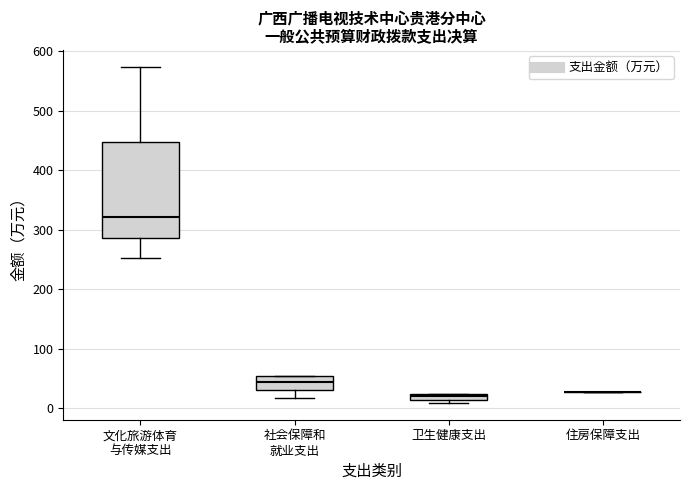

Where does the lower whisker of the box for 社会保障和 就业支出 end on the y-axis? The values are not printed on the chart, so give them approximately, as read against the axis.

20